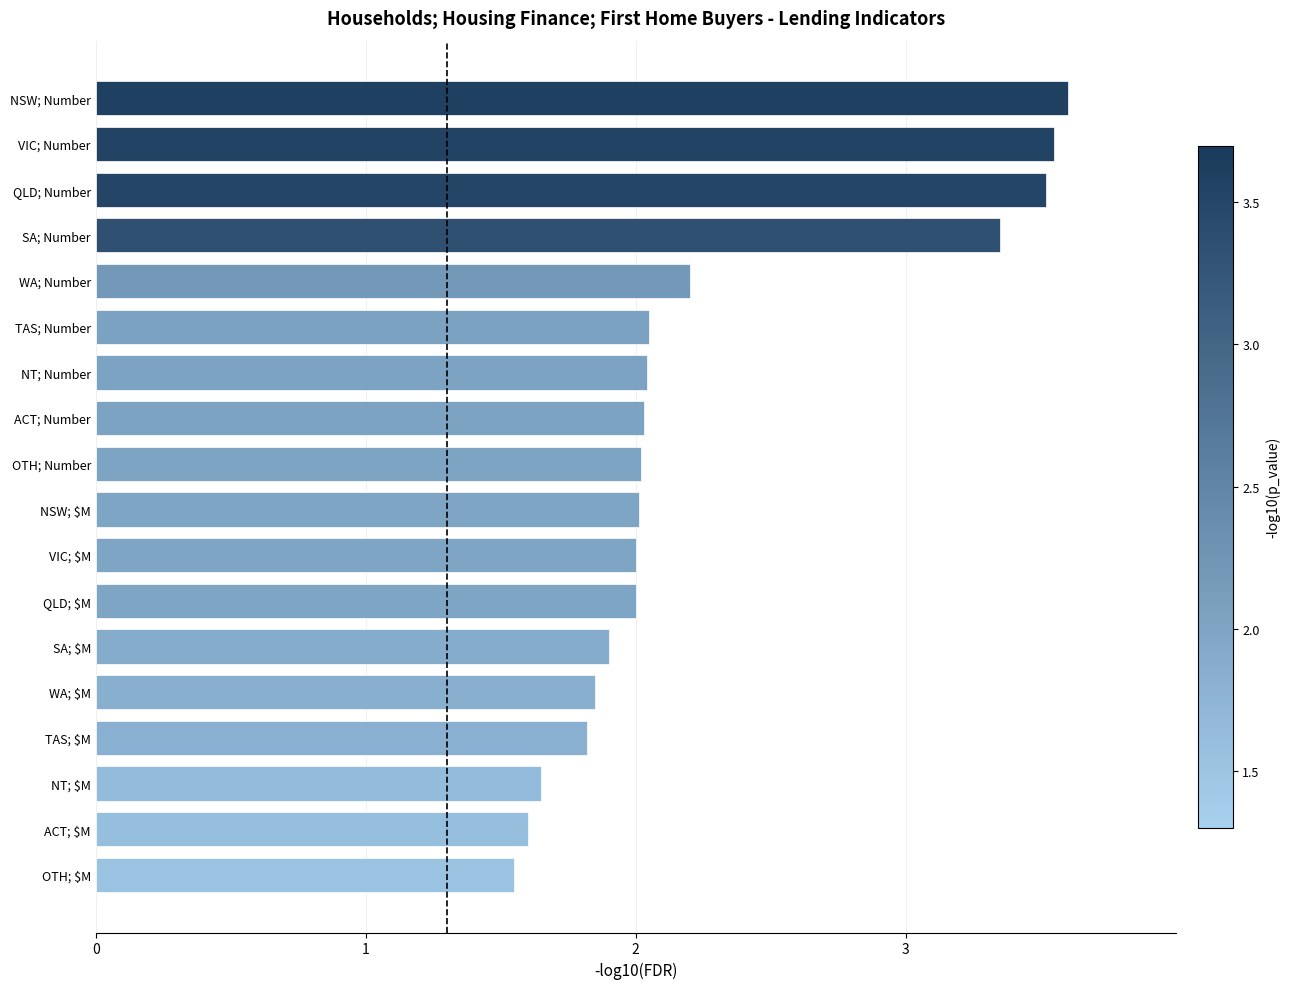

What is the change in value from QLD; $M to NSW; Number?

+1.6